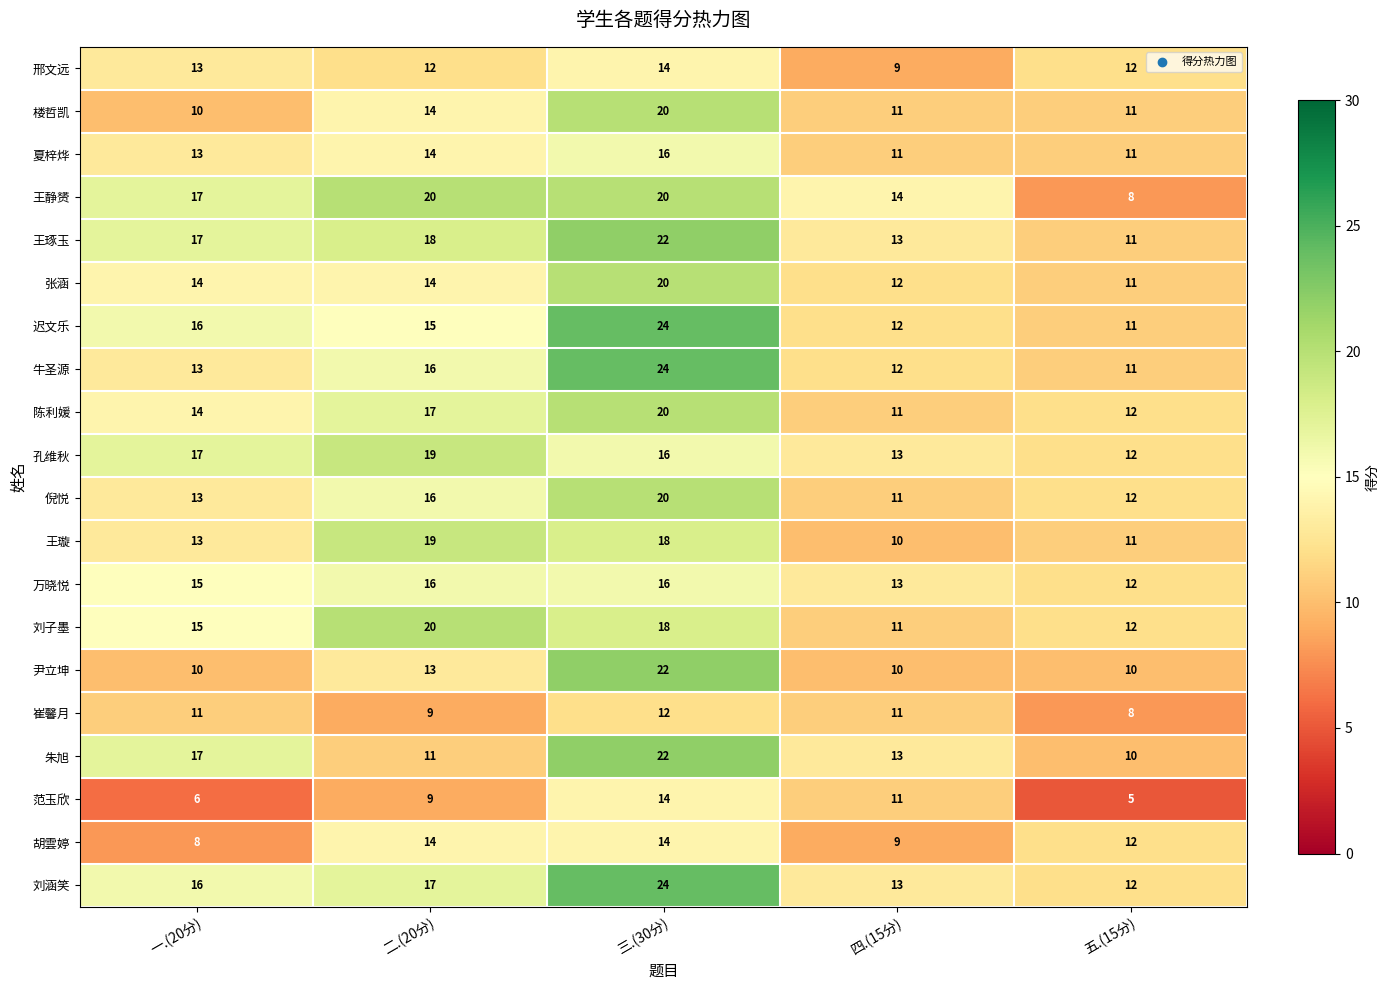

What is the difference between the highest and lowest values at 三.(30分)?

12